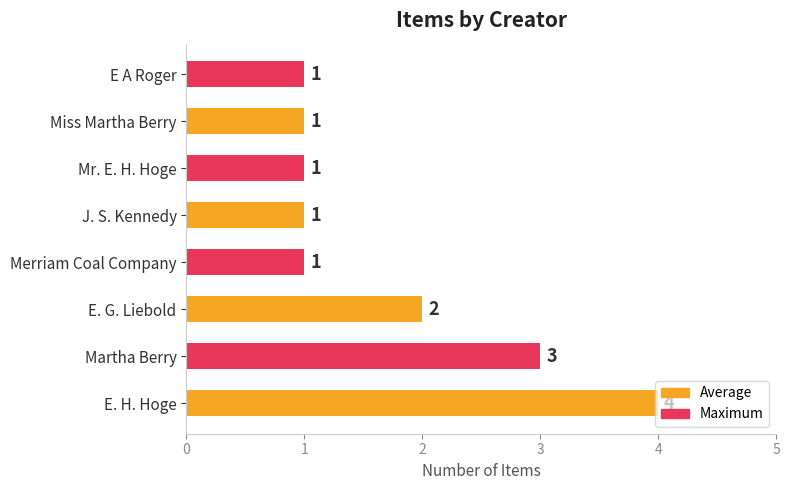

What is the difference between the second highest and second lowest values?

2